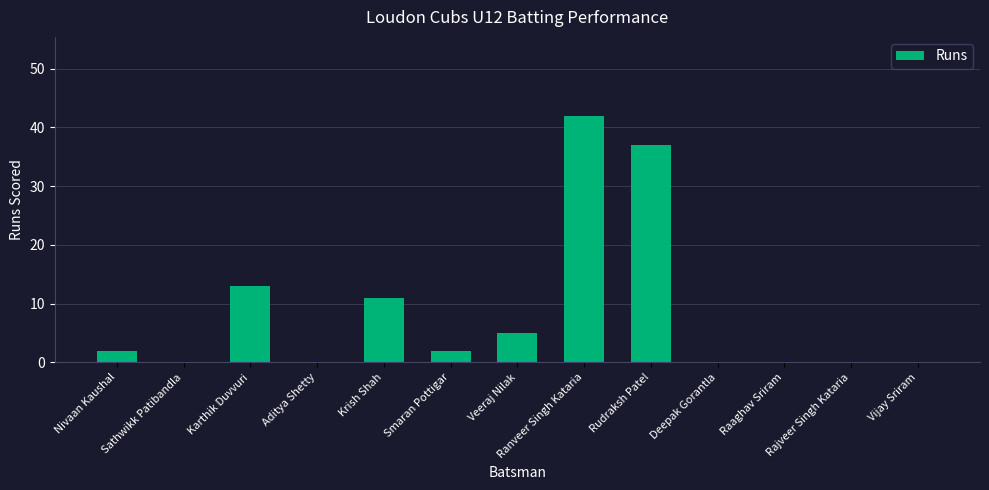

At which label is the value closest to 21?

Karthik Duvvuri